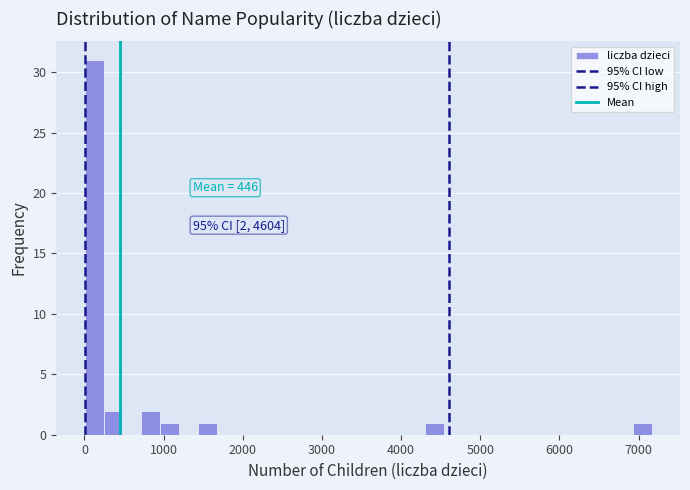

Read against the x-axis, roughly where is the centre of the tallest bar?

100